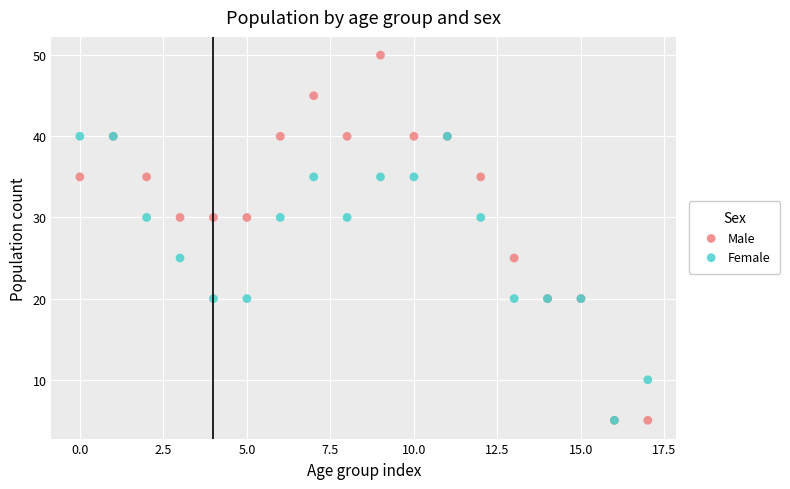

Which series reaches the maximum Y coordinate?

Male